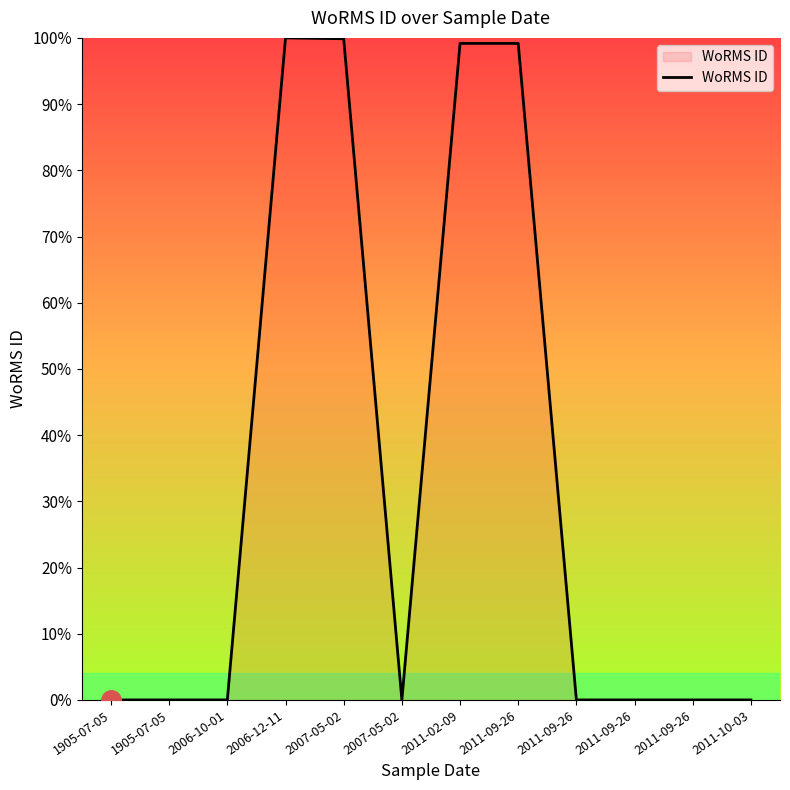

At which category does the data reach its first local valley?

2007-05-02